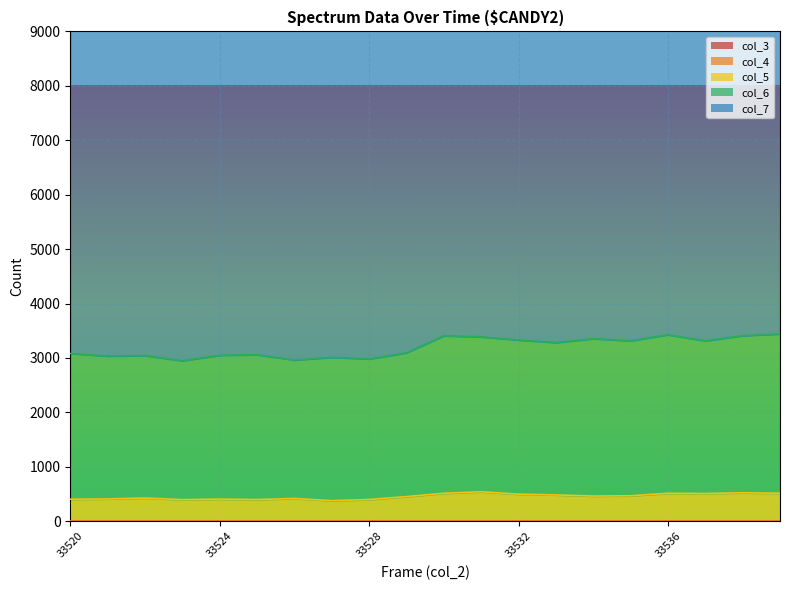

True or false: col_6 and col_4 cross at least once.

False